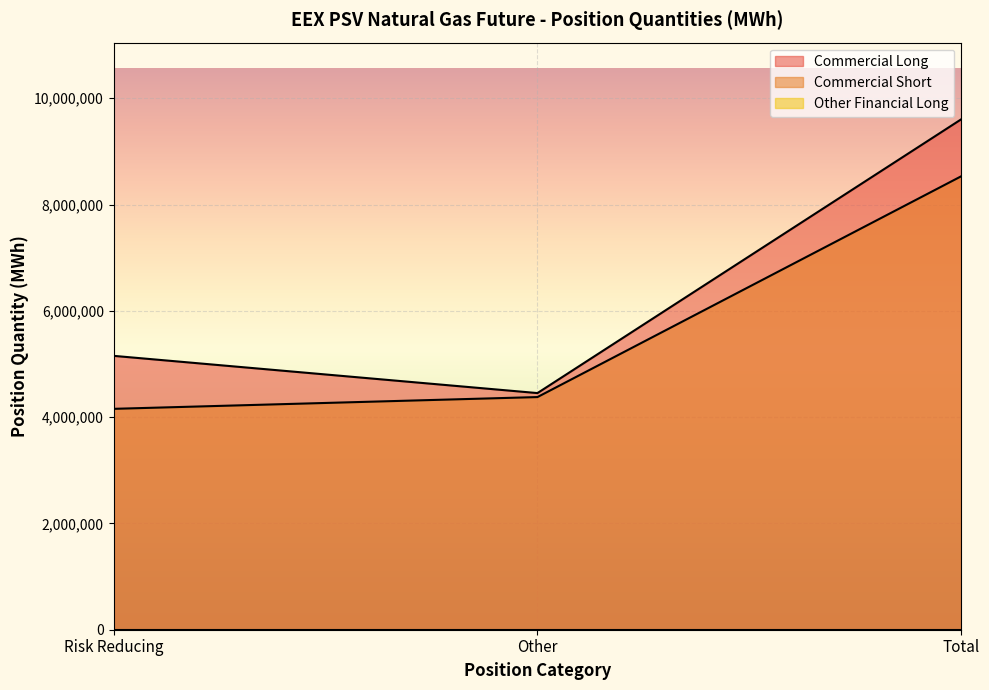

Reading right to left, what are all the values shown in this chart?

Commercial Long: 9605616	4452456	5153160
Commercial Short: 8533320	4377408	4155912